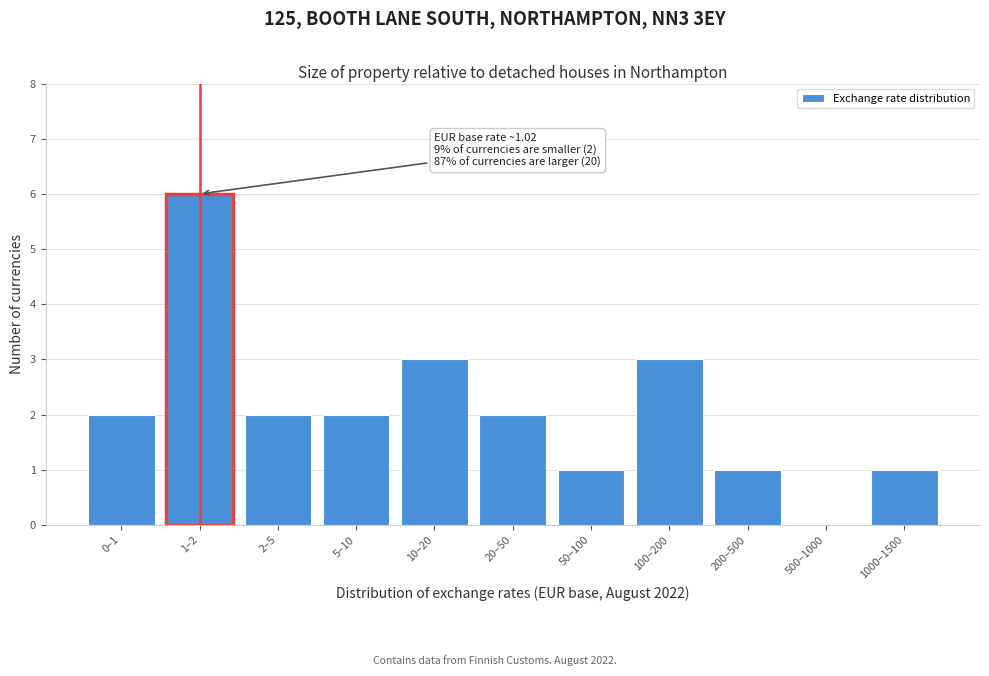

Reading left to right, extract all data points from this chart.

0–1=2	1–2=6	2–5=2	5–10=2	10–20=3	20–50=2	50–100=1	100–200=3	200–500=1	500–1000=0	1000–1500=1